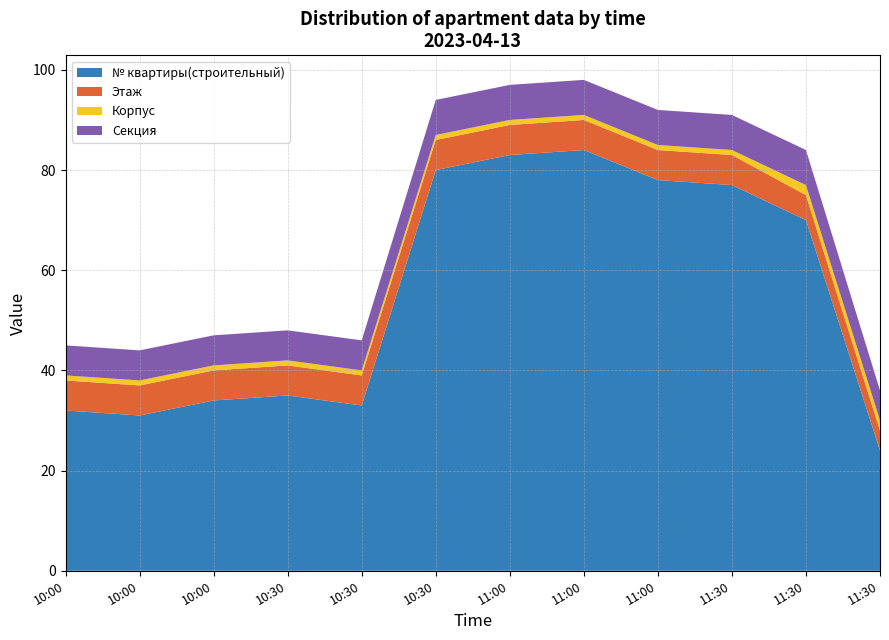

Reading left to right, transcribe all the data shown in this chart.

№ квартиры(строительный): 32	31	34	35	33	80	83	84	78	77	70	24
Этаж: 6	6	6	6	6	6	6	6	6	6	5	4
Корпус: 1	1	1	1	1	1	1	1	1	1	2	2
Секция: 6	6	6	6	6	7	7	7	7	7	7	6